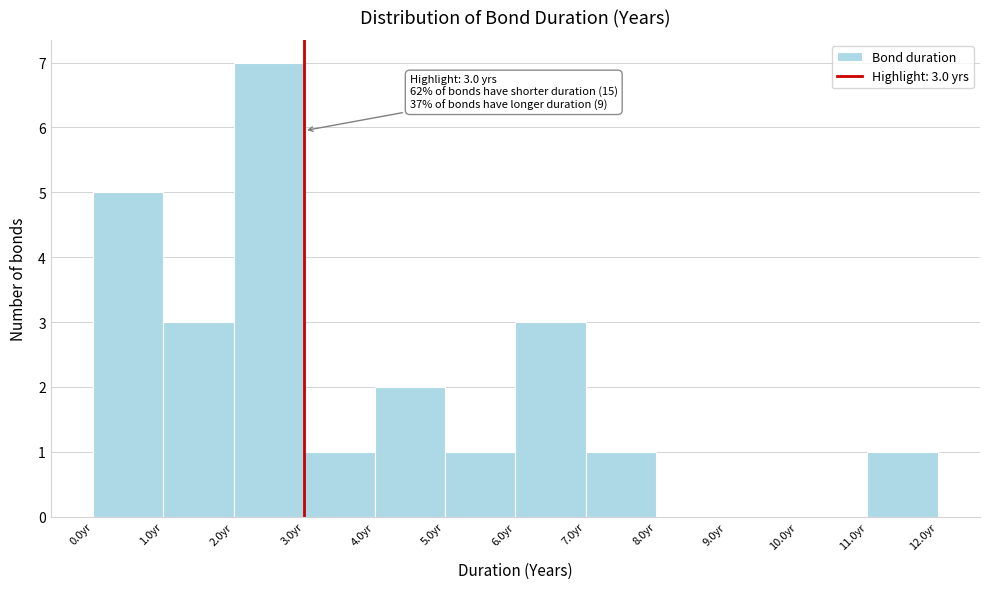

Over which range of the x-axis is the bar tallest?

2 to 3